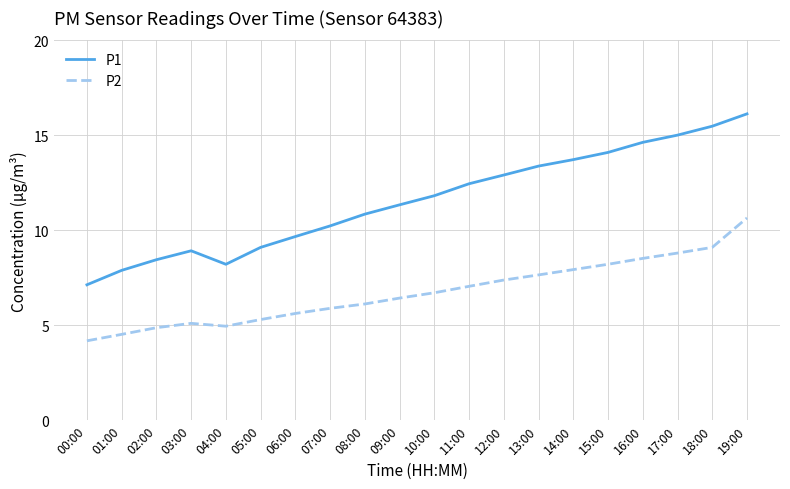

Does the chart have visible grid lines?

Yes